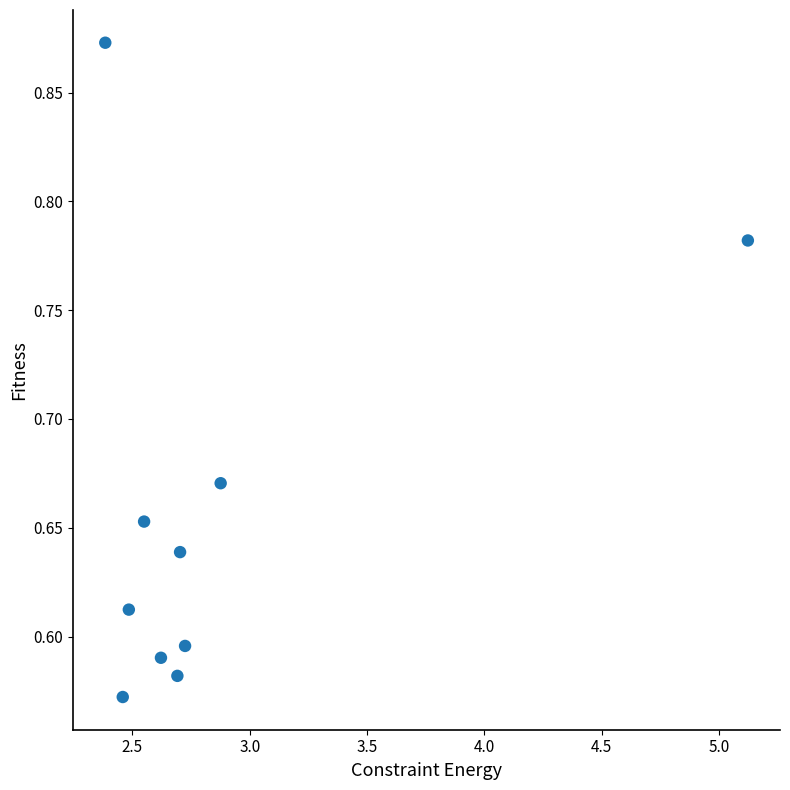

What is the range of Y values (max minus min)?

0.3